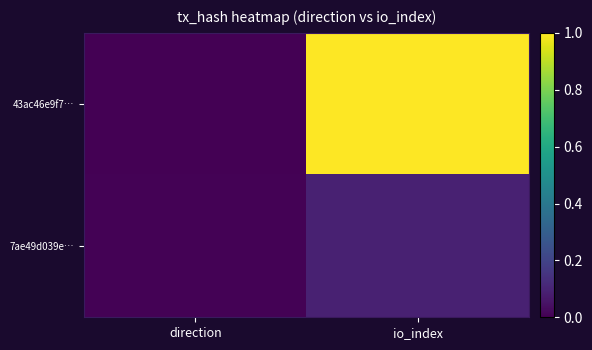

List the series in order of their peak value, lowest first.

7ae49d039e…, 43ac46e9f7…